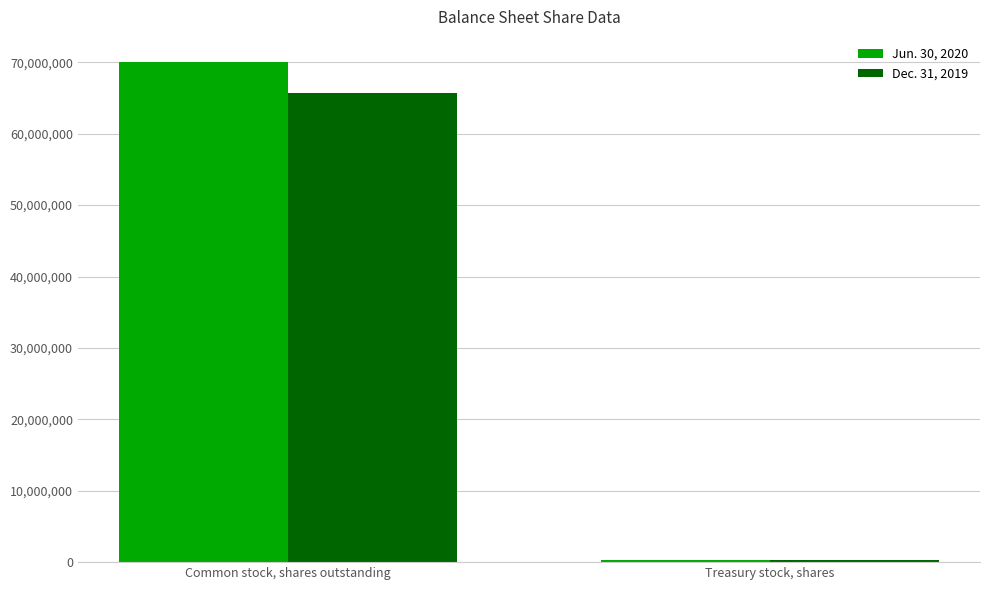

At which category is the sum across all series the highest?

Common stock, shares outstanding